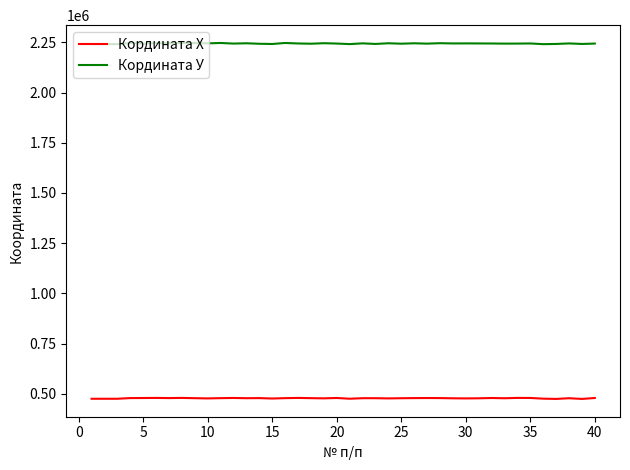

True or false: Кордината Х and Кордината У cross at least once.

False